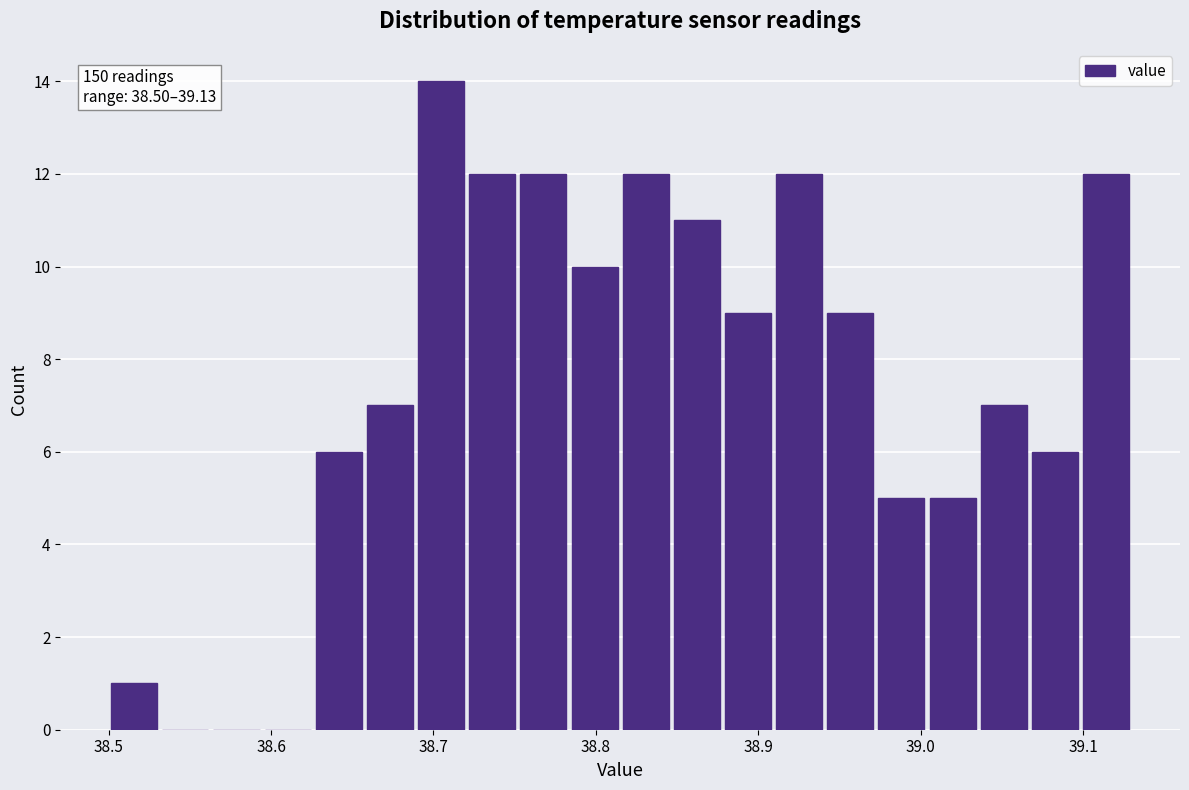

Read against the x-axis, roughly where is the centre of the tallest bar?

38.70